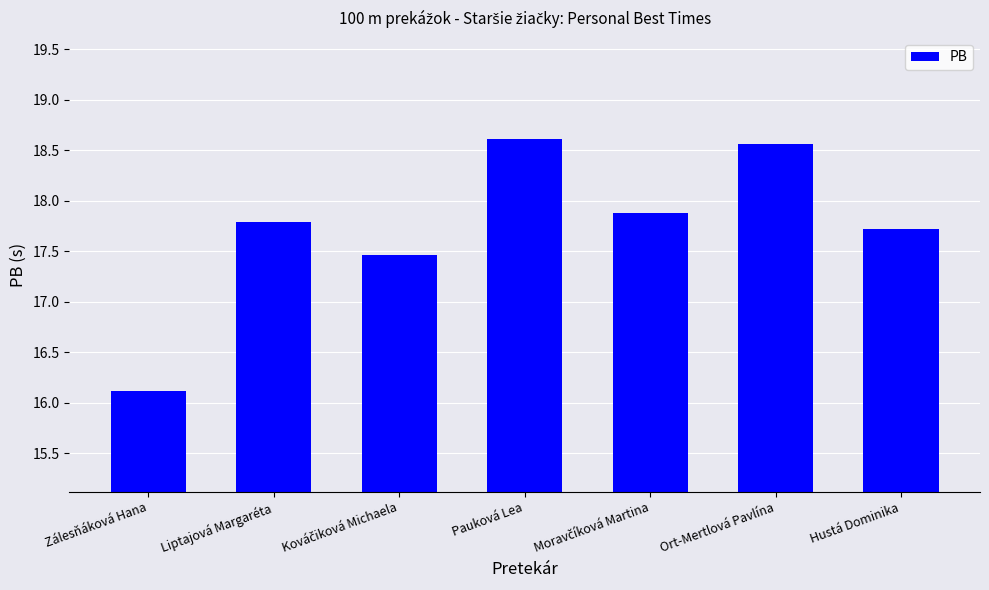

What is the sum of all values?

124.1